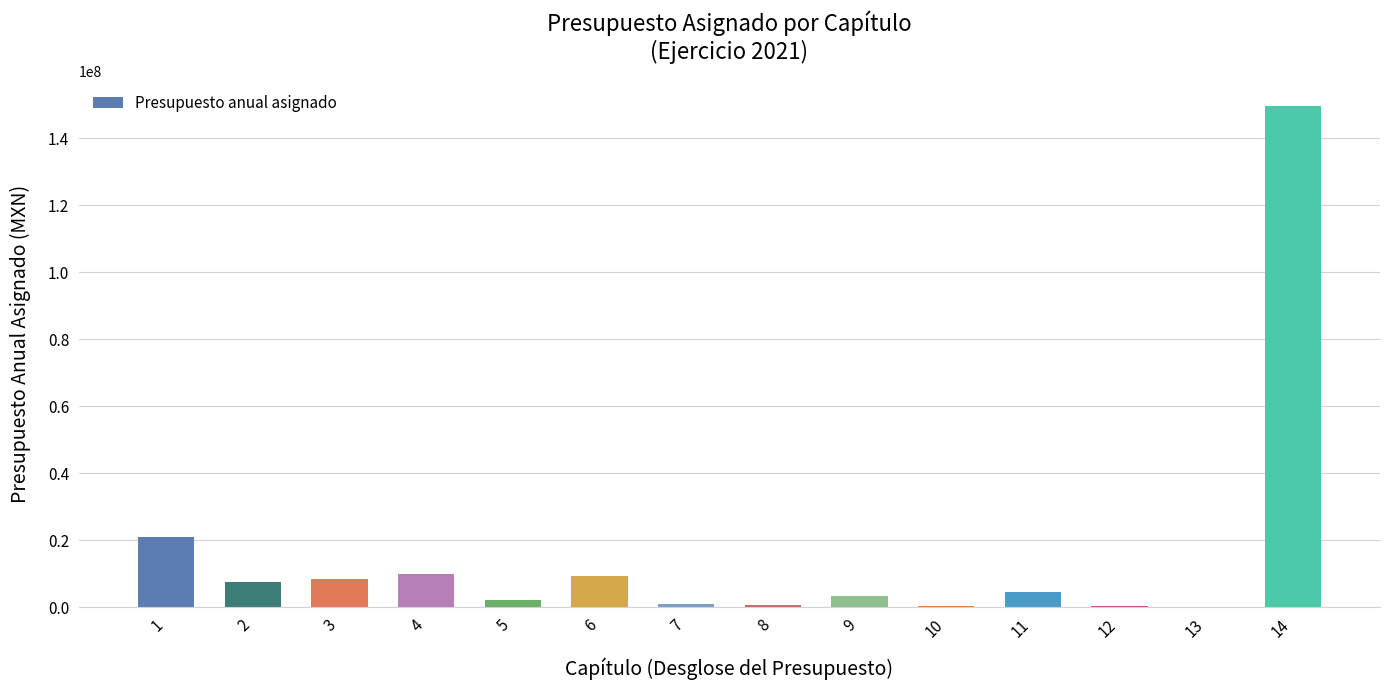

What is the change in value from 1 to 3?

-12618787.3